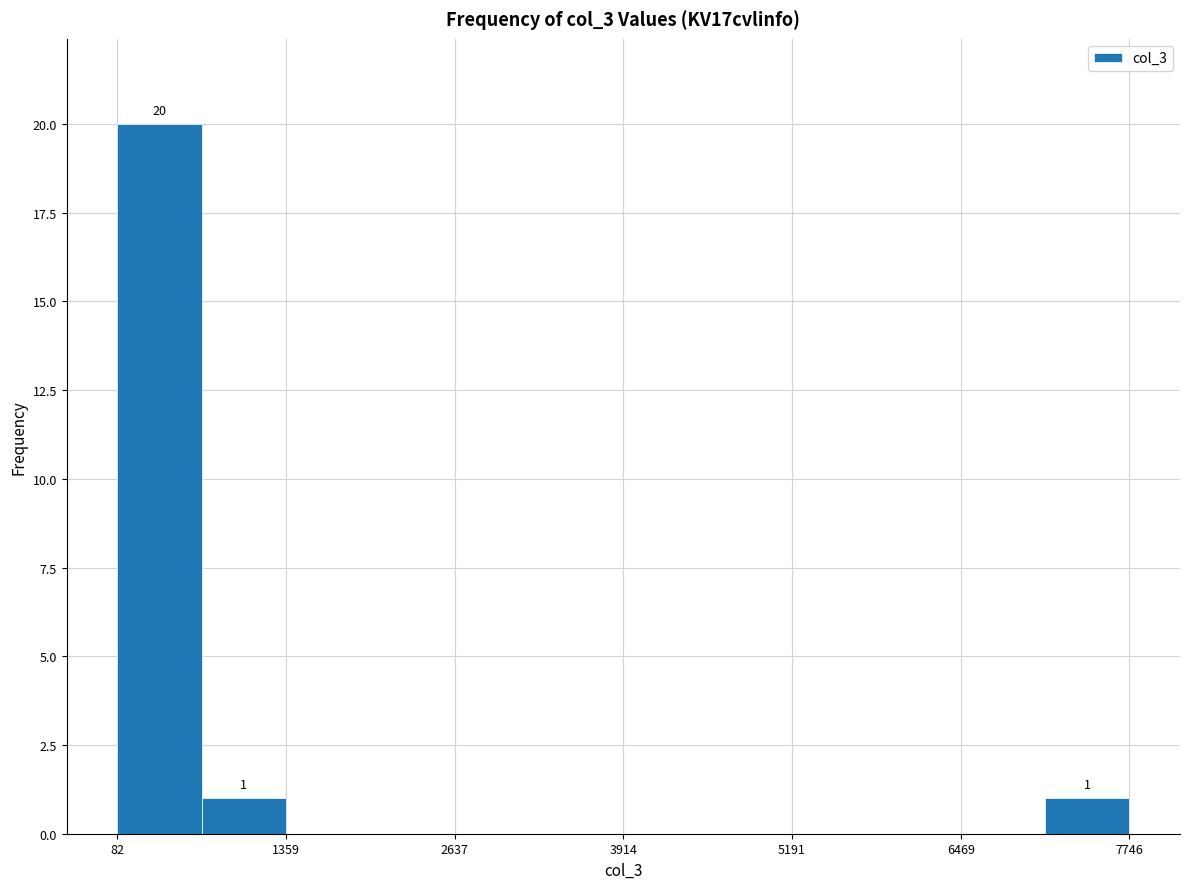

Around what value on the x-axis is the tallest bar? Give the approximate position of its centre, as read against the axis.

400